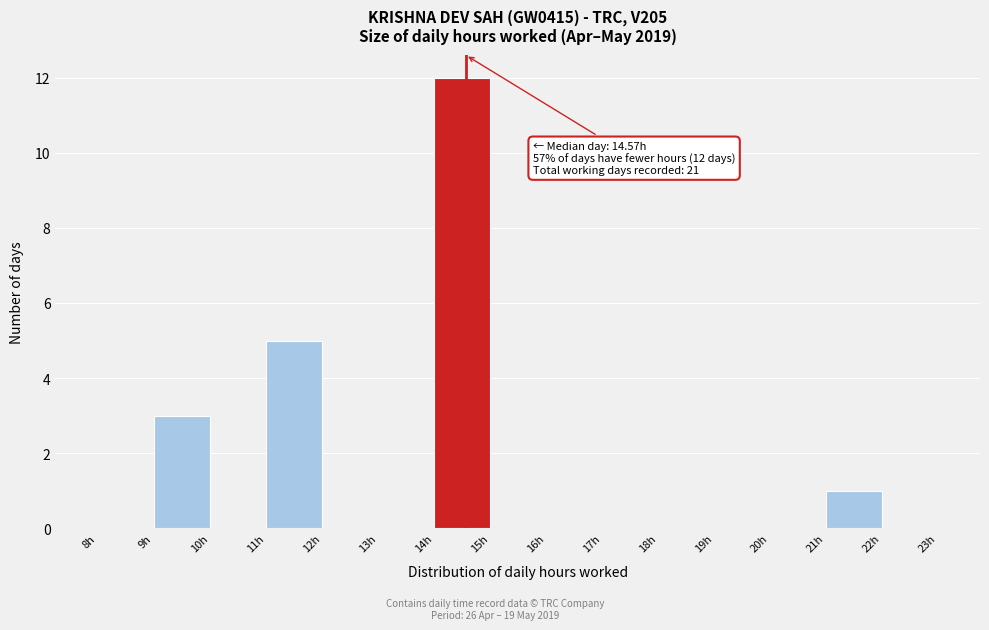

Over which range of the x-axis is the bar tallest?

14 to 15